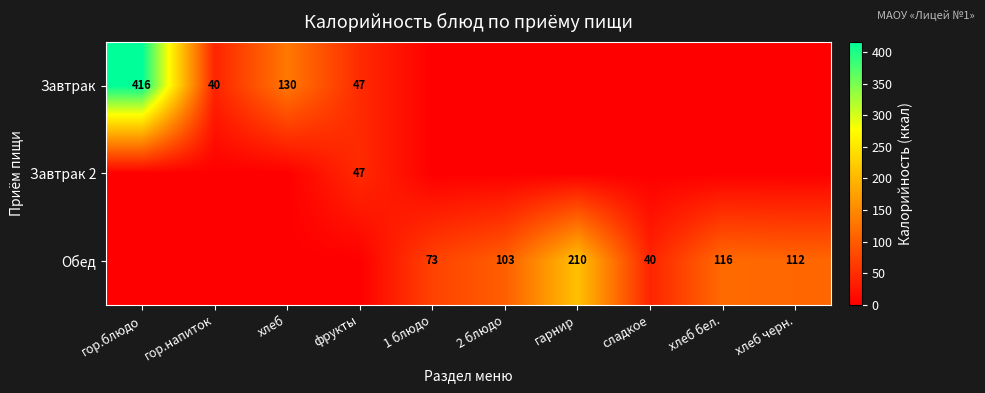

Is the value of Обед at сладкое greater than the value of Завтрак at фрукты?

No